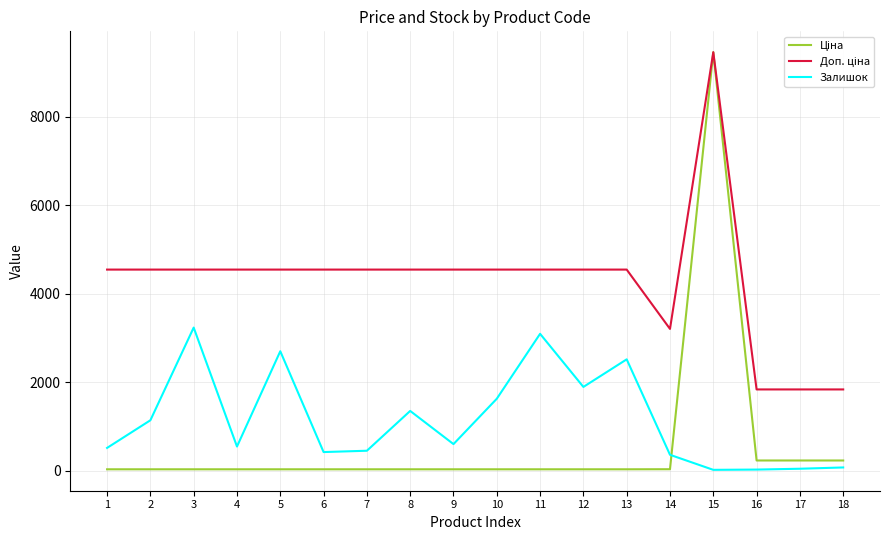

At which category is the sum across all series the highest?

15